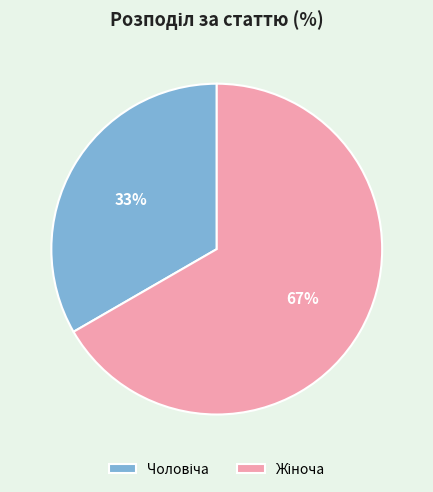

Is there a majority slice in this chart?

Yes